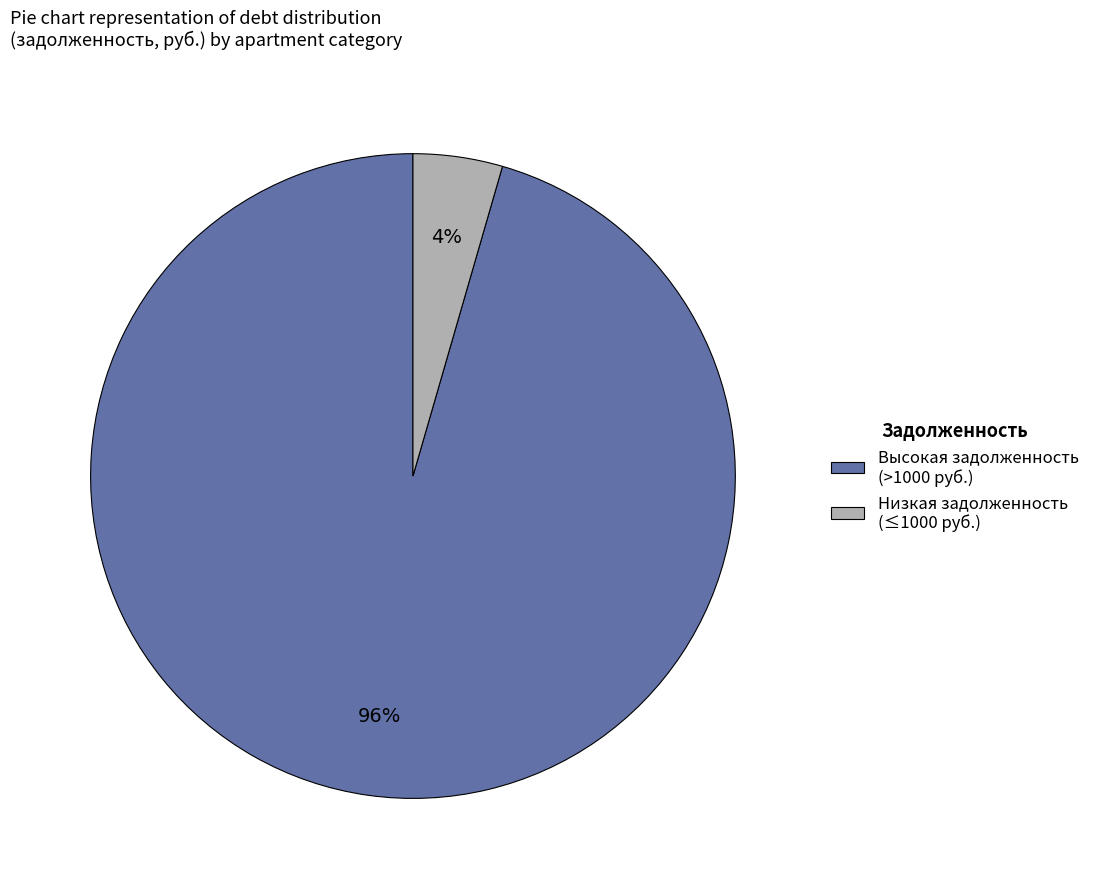

Between Низкая задолженность (≤1000 руб.) and Высокая задолженность (>1000 руб.), which is larger?

Высокая задолженность (>1000 руб.)